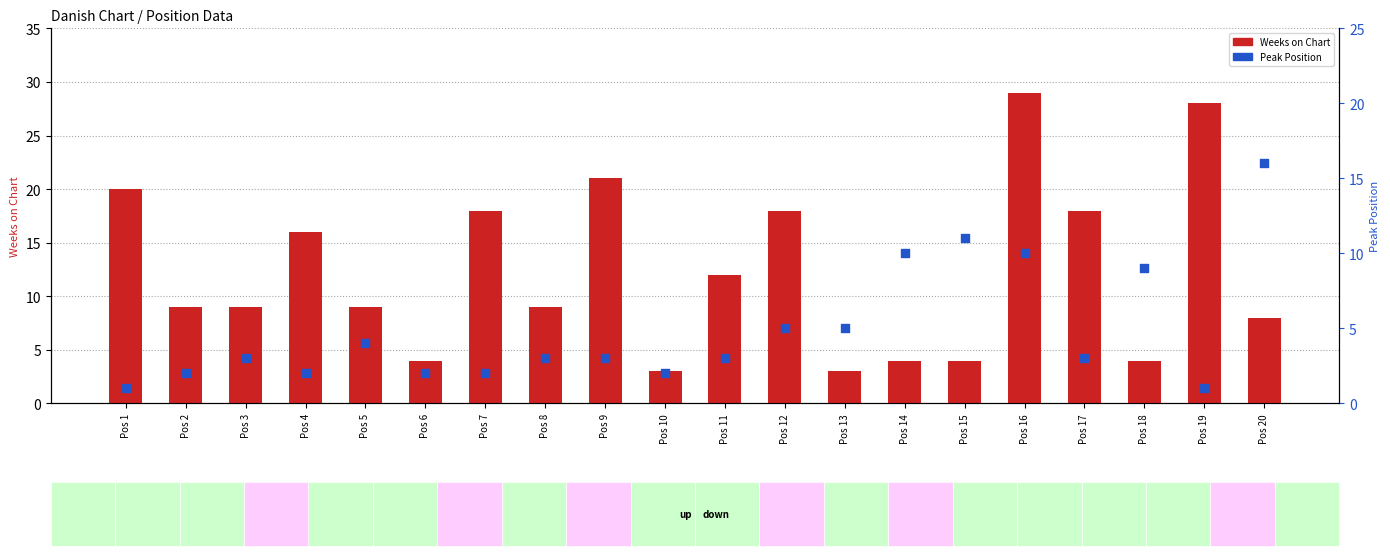

At which category is the sum across all series the highest?

Pos 16